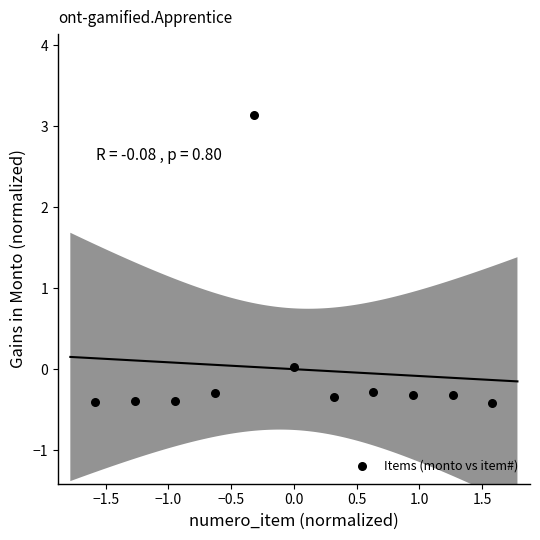

What is the range of X values (max minus min)?

3.2